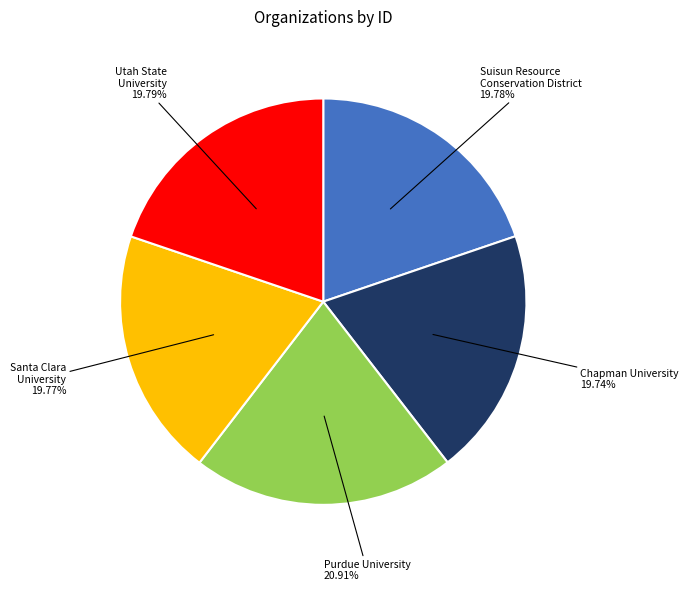

The Suisun Resource Conservation District slice represents 20% of the pie. True or false?

True